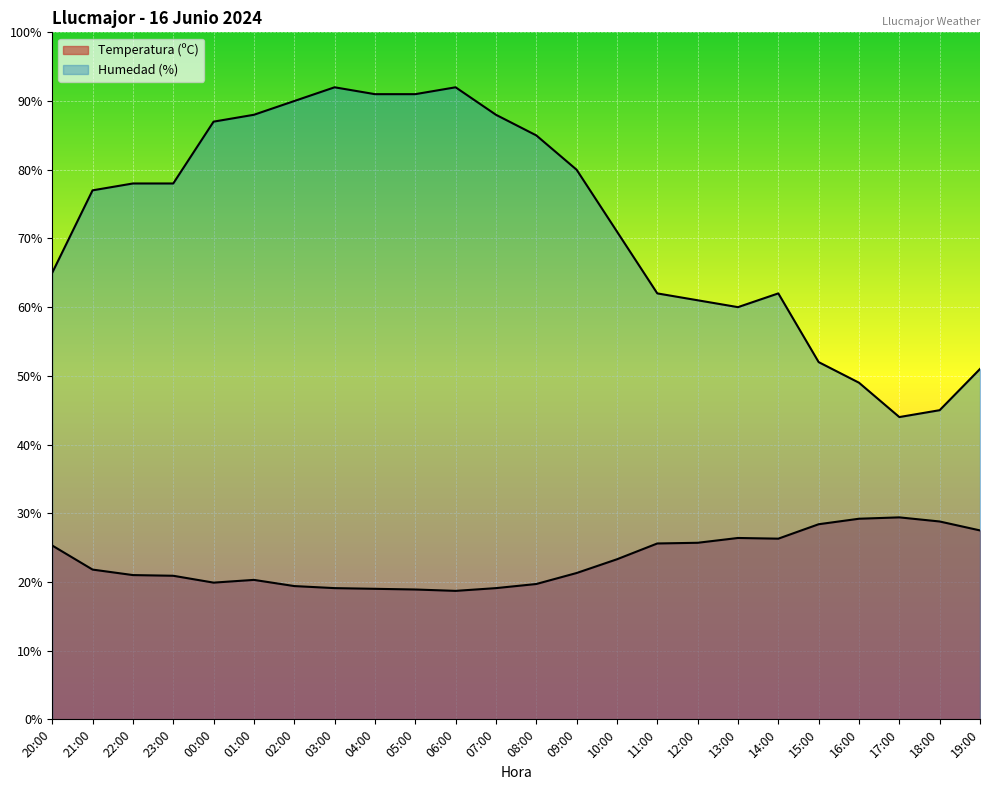

What is the sum of the Humedad (%) values at 05:00 and 16:00?

140.0